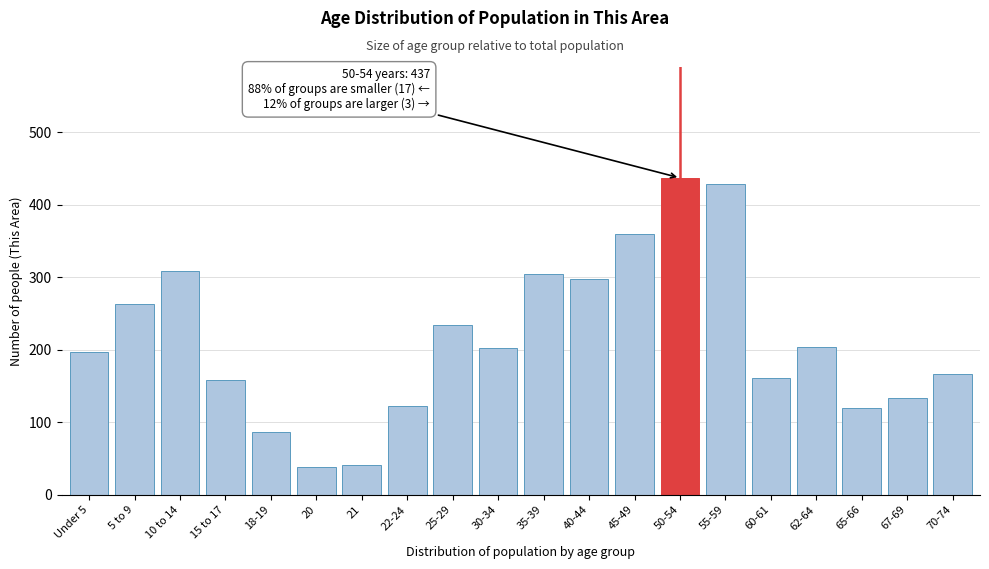

What is the maximum value shown in the chart?

437